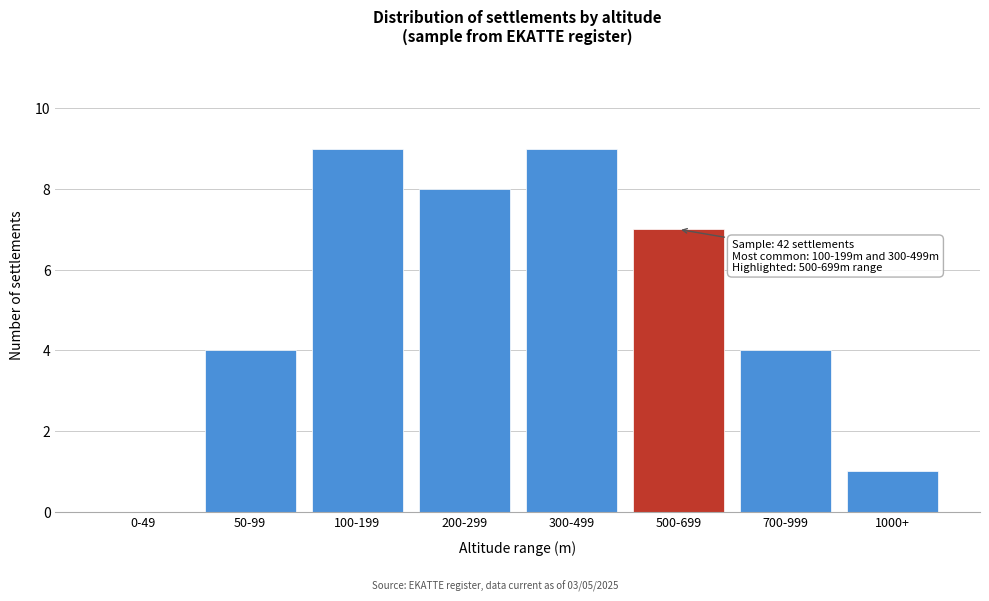

Reading left to right, extract all data points from this chart.

0-49=0	50-99=4	100-199=9	200-299=8	300-499=9	500-699=7	700-999=4	1000+=1